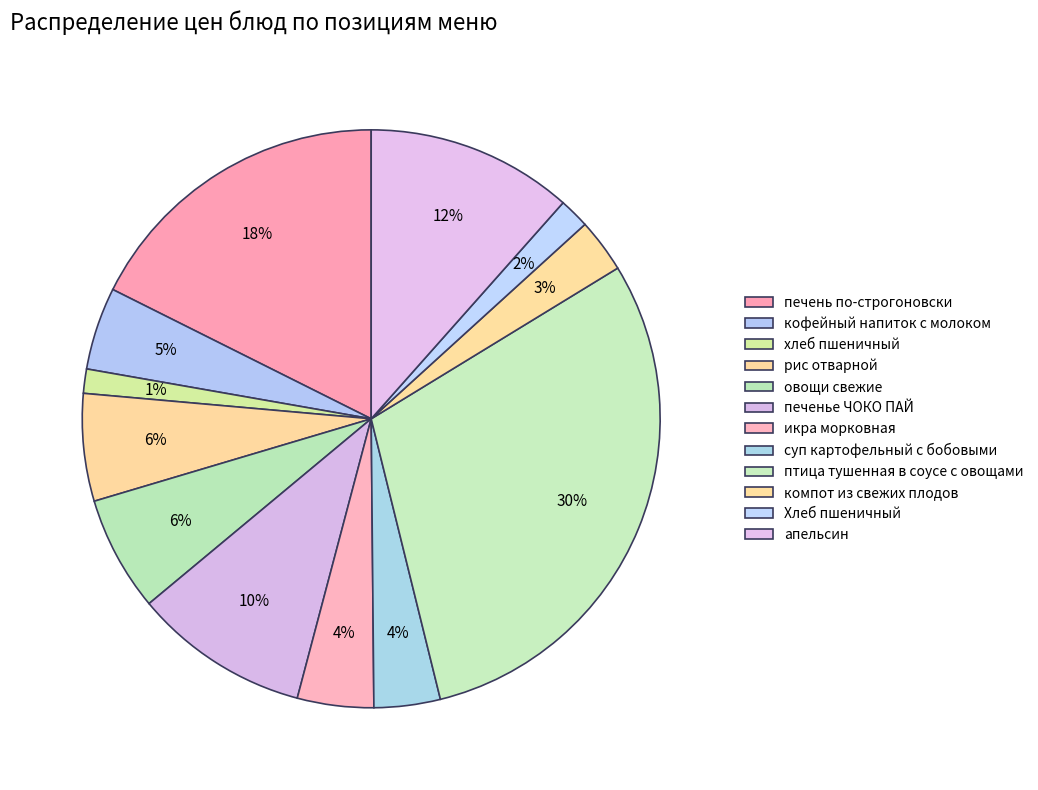

How many segments does this pie chart have?

12